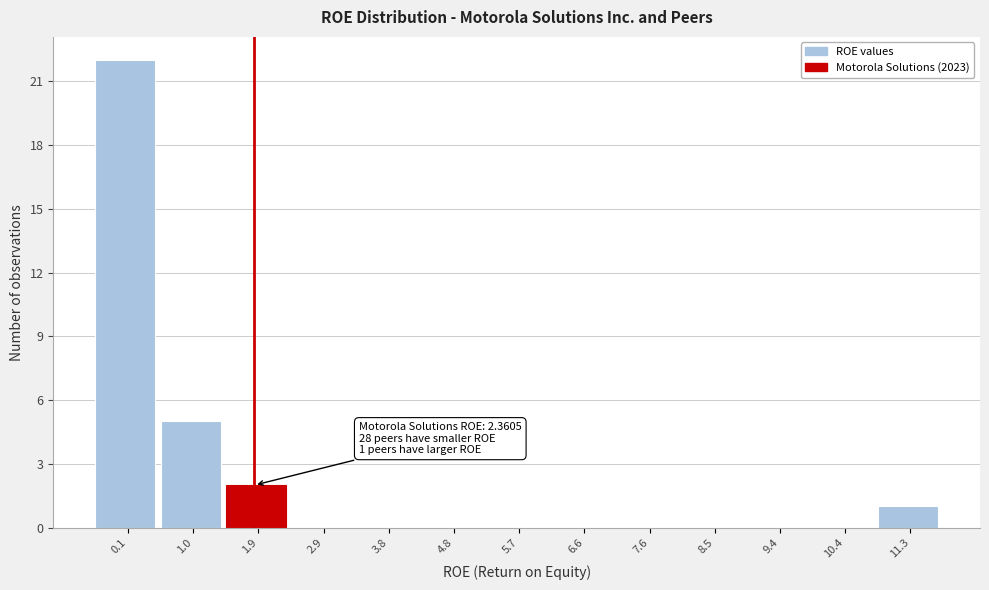

Reading left to right, transcribe all the data shown in this chart.

0.1=22	1.0=5	1.9=2	2.9=0	3.8=0	4.8=0	5.7=0	6.6=0	7.6=0	8.5=0	9.4=0	10.4=0	11.3=1